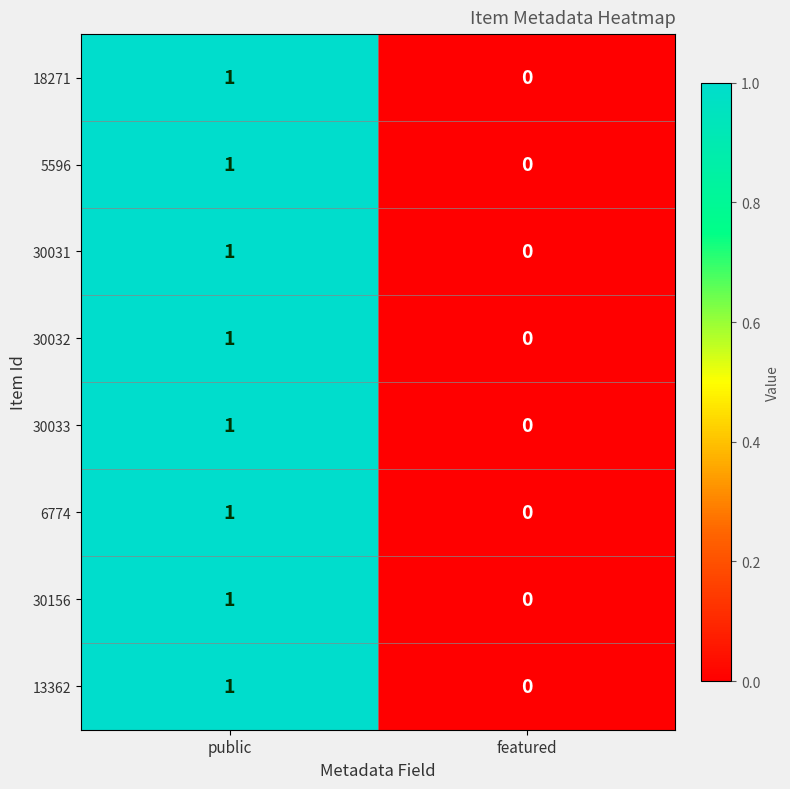

Rank the categories by 5596 value from lowest to highest.

featured, public